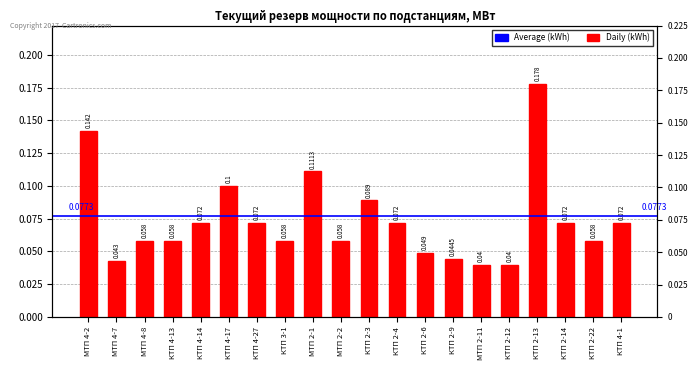

What is the label of the 5th bar from the right?

КТП 2-12